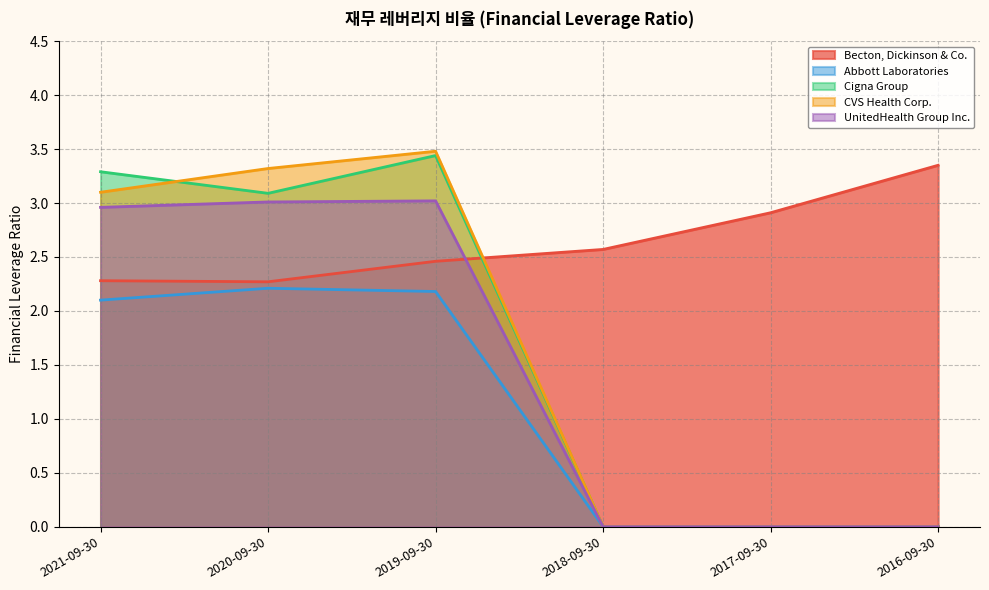

Where is the first local maximum for Abbott Laboratories?

2020-09-30